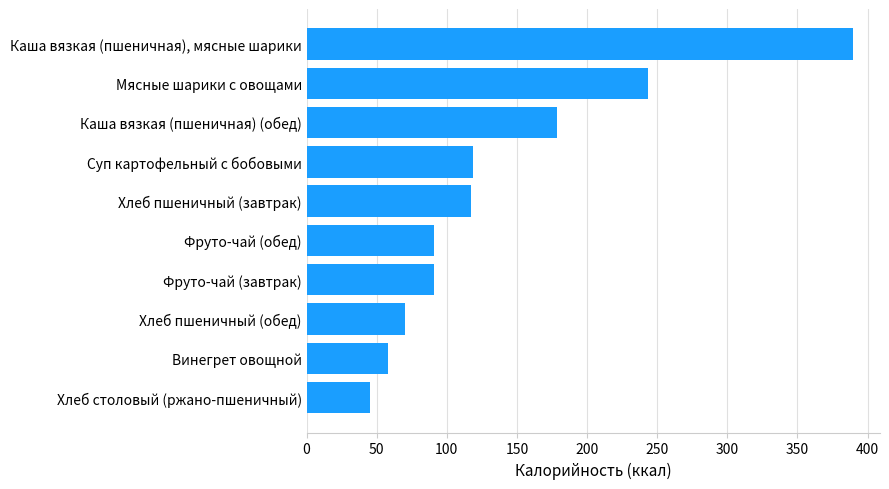

What is the sum of the values at Винегрет овощной and Фруто-чай (обед)?

148.8